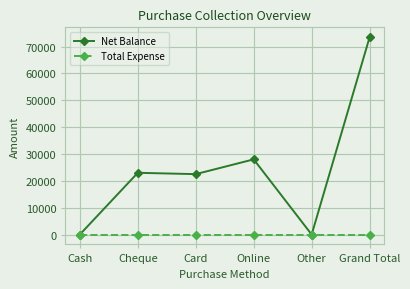

True or false: Net Balance has a value of 23000 at Cheque.

True